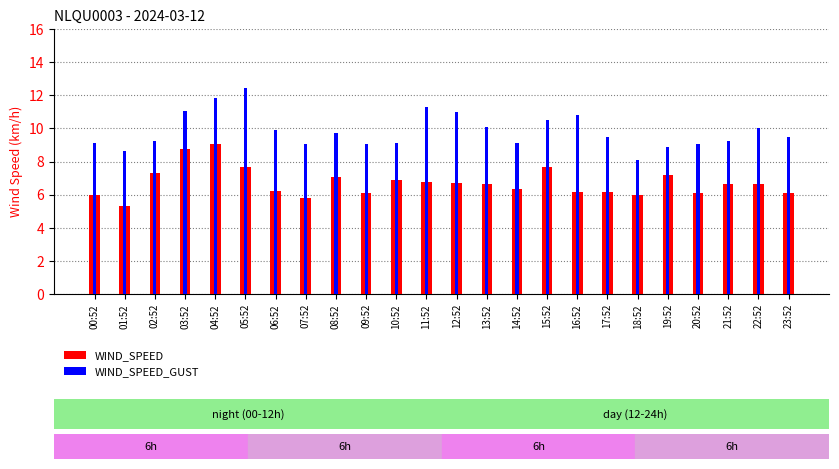

What is the label of the 12th bar from the left?

11:52